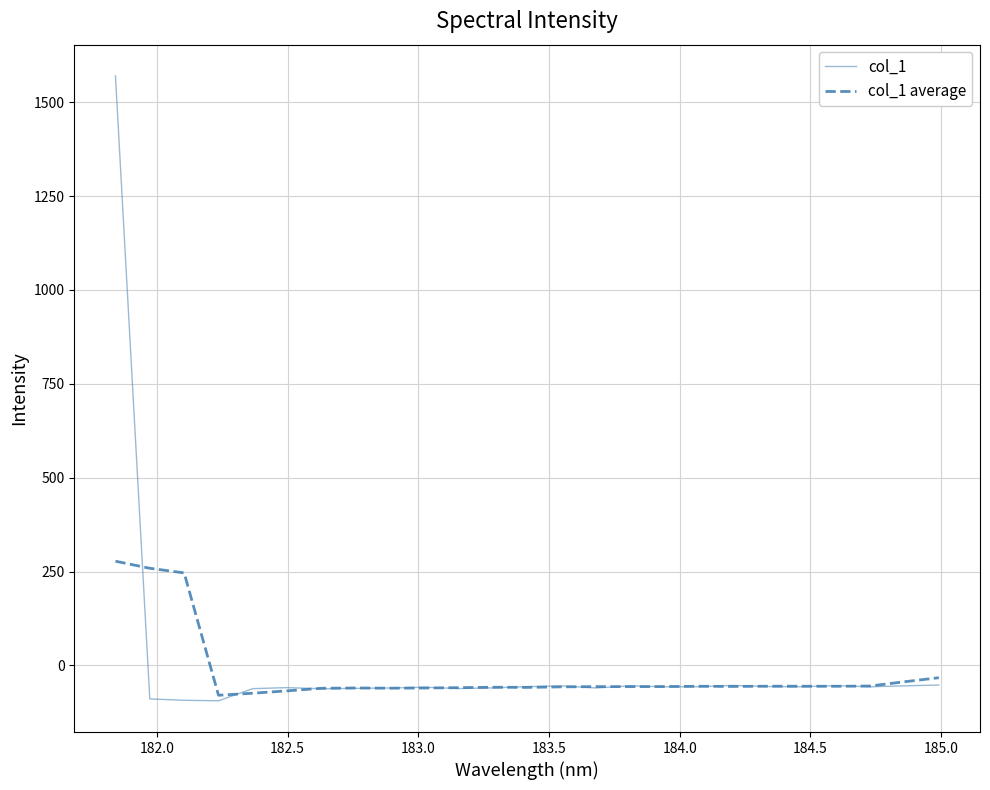

Rank the series by their average value, from lowest to highest.

col_1 average, col_1